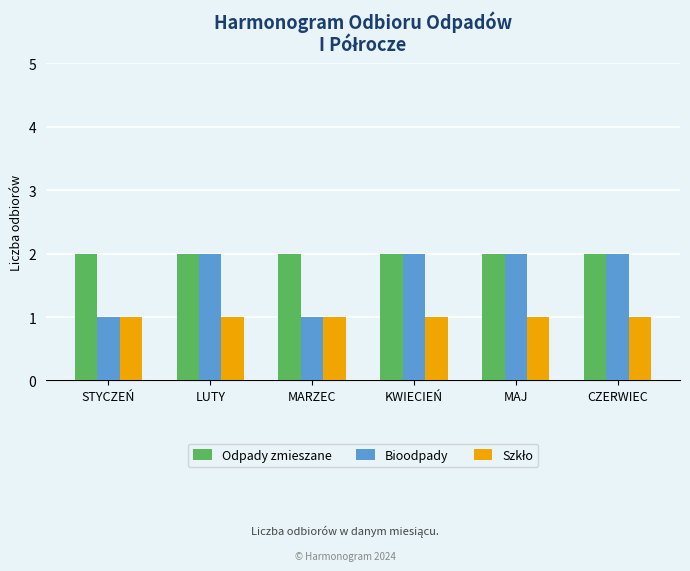

Which series has the widest spread of values?

Bioodpady